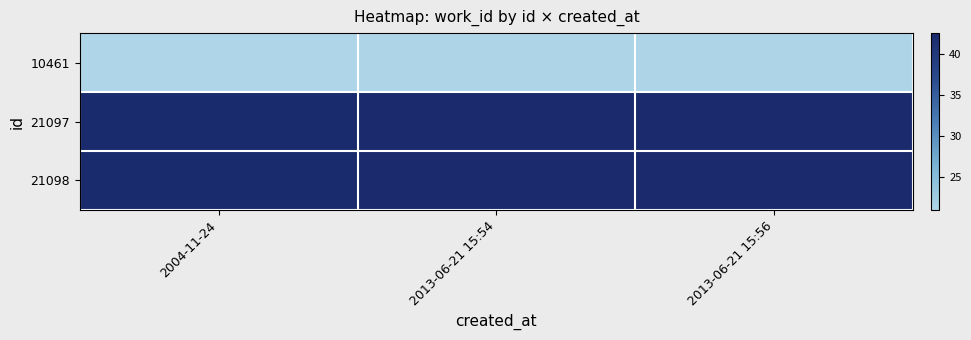

Reading right to left, extract all data points from this chart.

10461: 2013-06-21 15:56=21.1	2013-06-21 15:54=21.1	2004-11-24=21.0
21097: 2013-06-21 15:56=42.5	2013-06-21 15:54=42.5	2004-11-24=42.3
21098: 2013-06-21 15:56=42.5	2013-06-21 15:54=42.5	2004-11-24=42.3